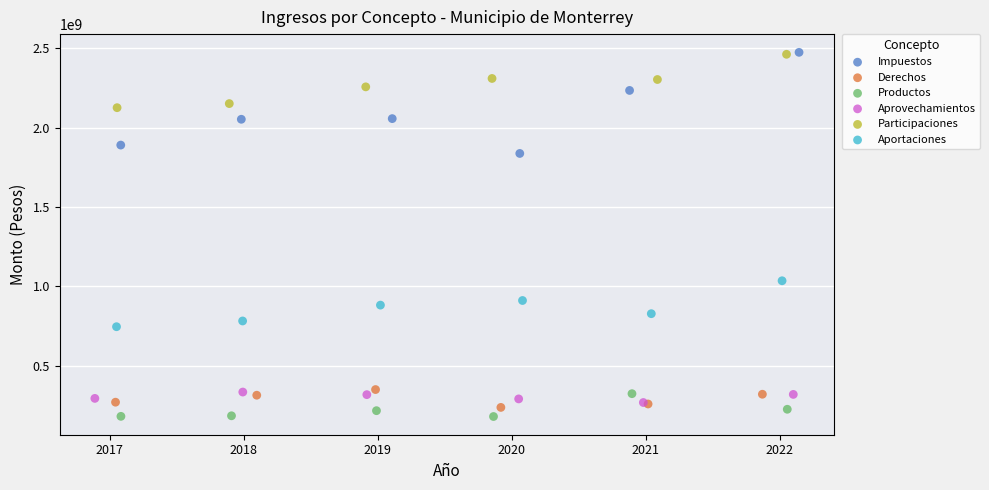

What are all the series names shown in the legend?

Impuestos, Derechos, Productos, Aprovechamientos, Participaciones, Aportaciones